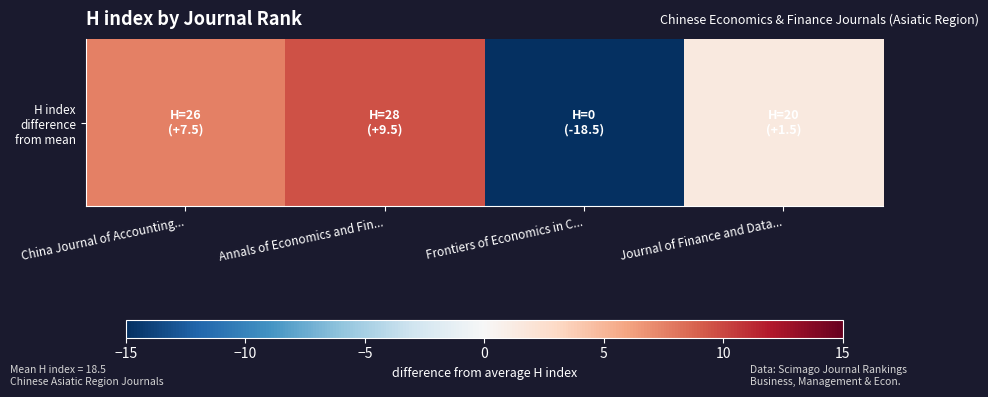

What is the approximate value at Frontiers of Economics in C...?

-18.5